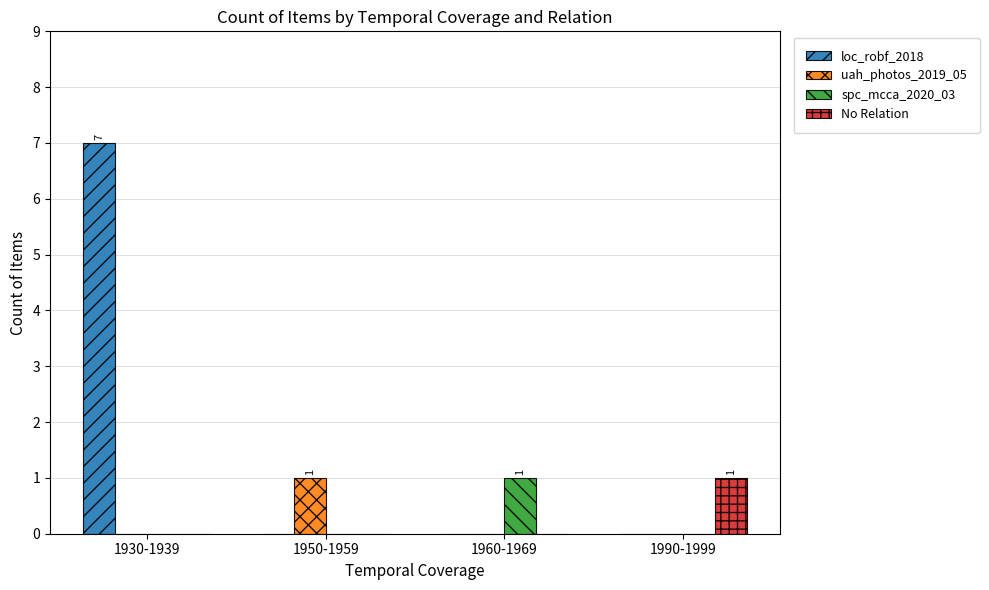

What is the sum of all uah_photos_2019_05 values?

1